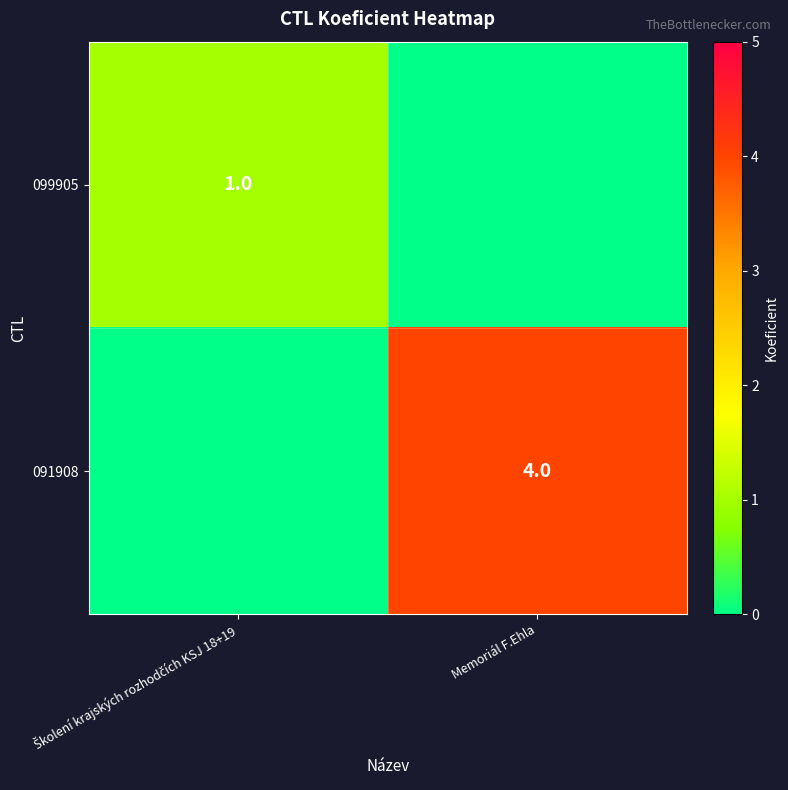

Which series has the widest spread of values?

091908